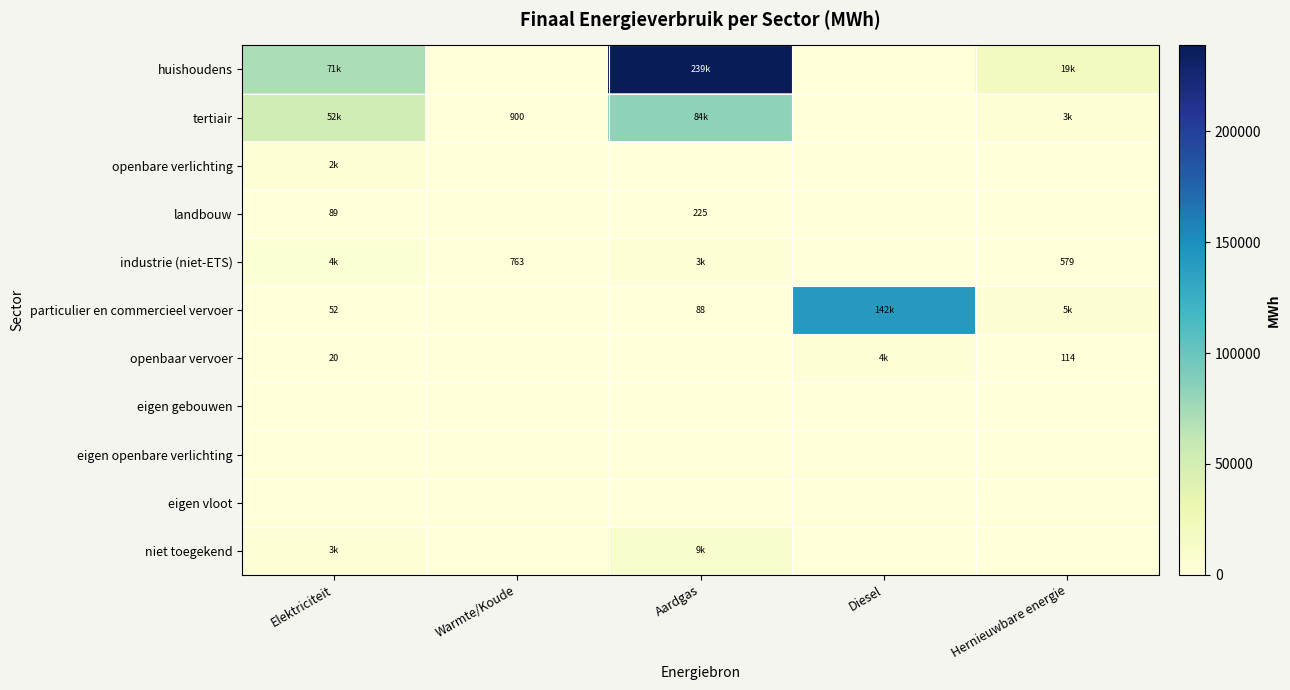

What is the total value across all series at Elektriciteit?

131550.2